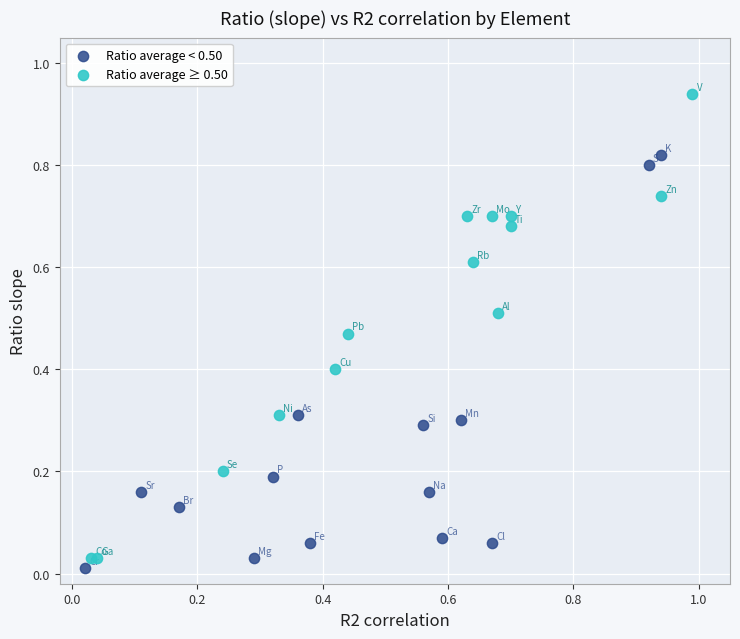

Which series reaches the maximum Y coordinate?

Ratio average ≥ 0.50